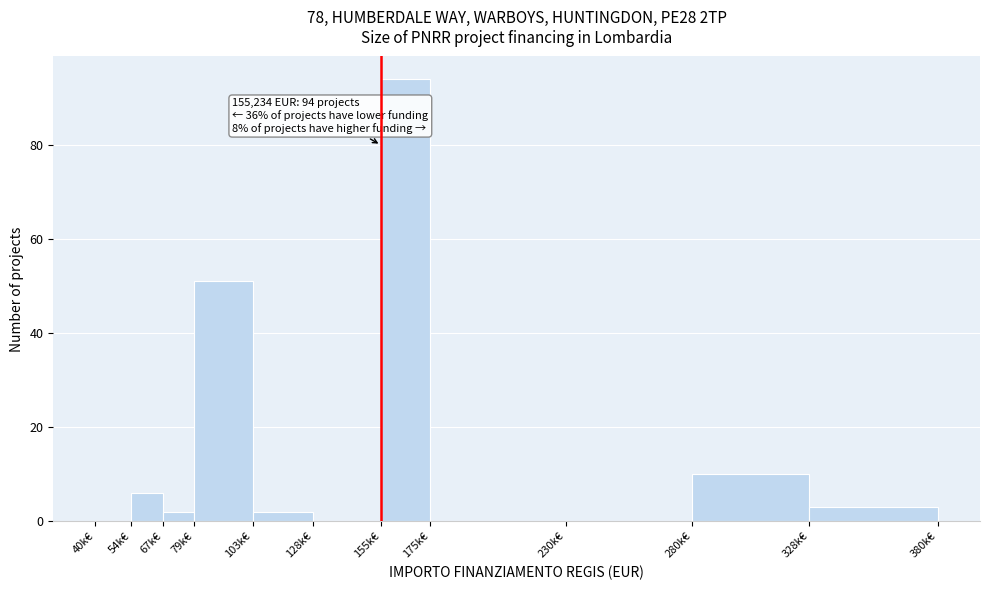

Reading left to right, extract all data points from this chart.

40k€=0	54k€=6	67k€=2	79k€=51	103k€=2	128k€=0	155k€=94	175k€=0	230k€=0	280k€=10	328k€=3